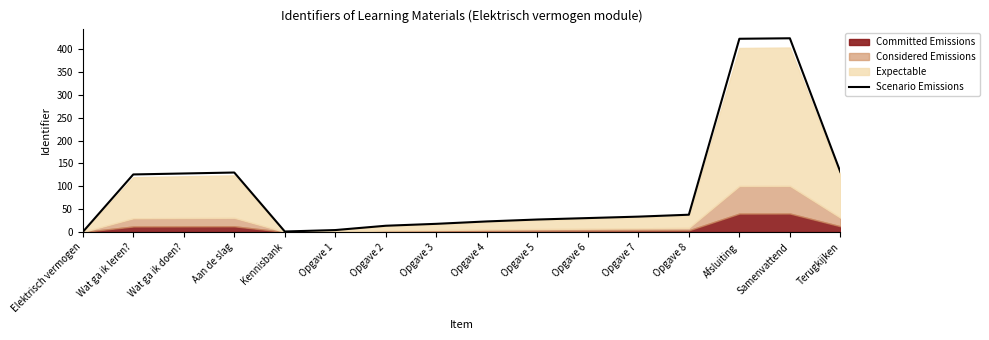

The value at Opgave 5 is 27.3. True or false?

True